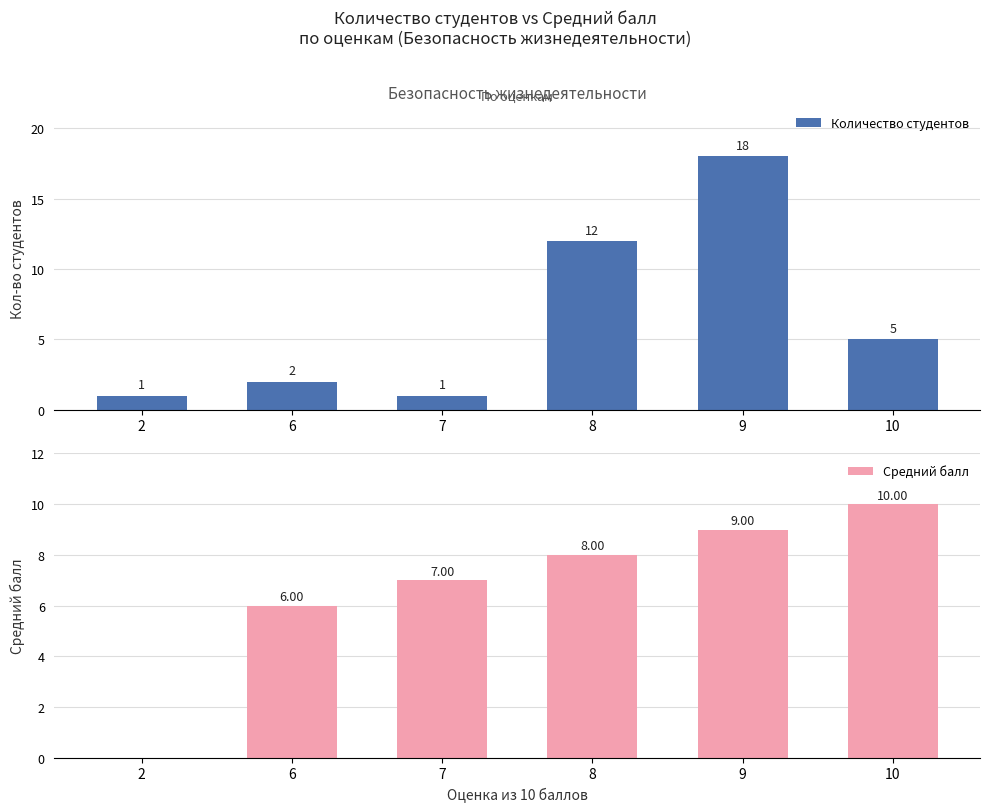

What is the difference between the second highest and minimum values in the Количество студентов series?

11